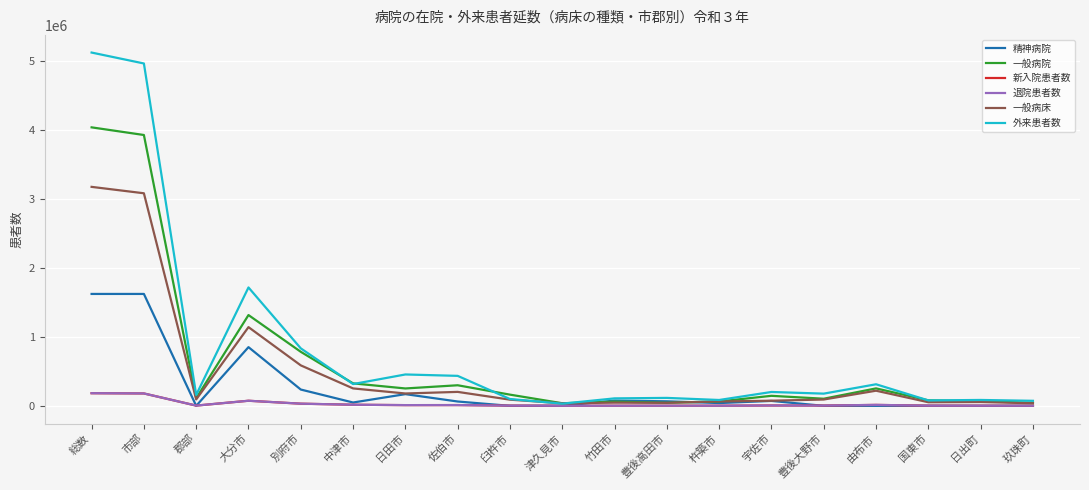

What position from the right is 杵築市?

7